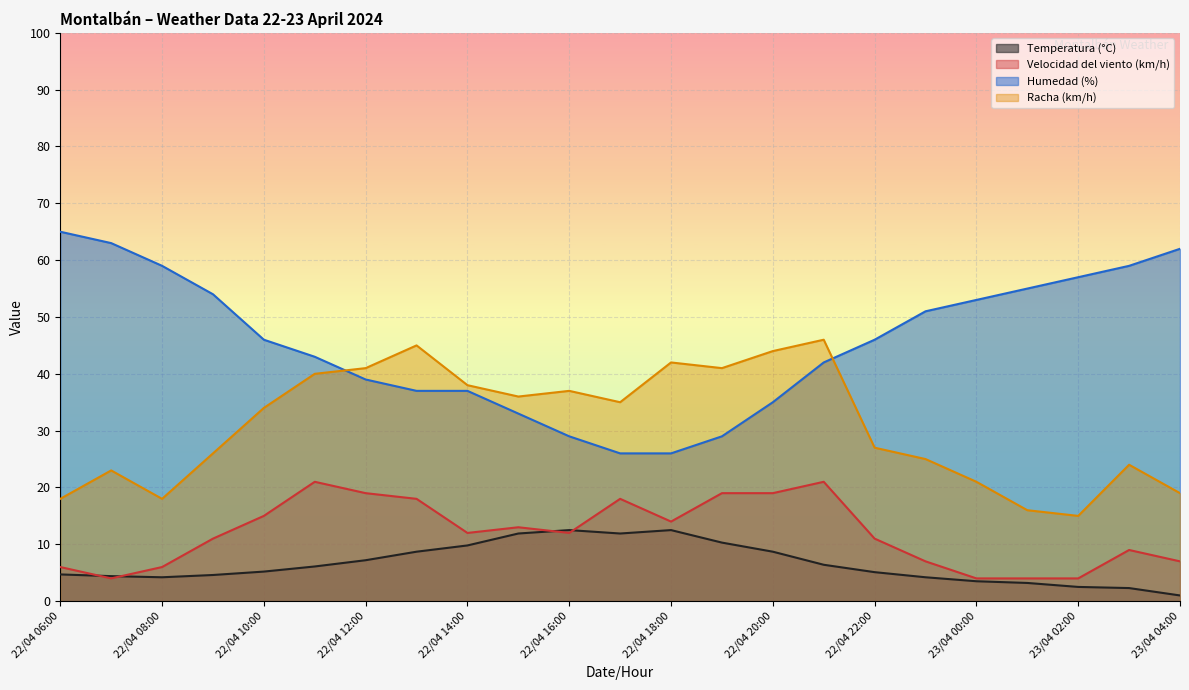

What are all the series names shown in the legend?

Temperatura (°C), Velocidad del viento (km/h), Humedad (%), Racha (km/h)